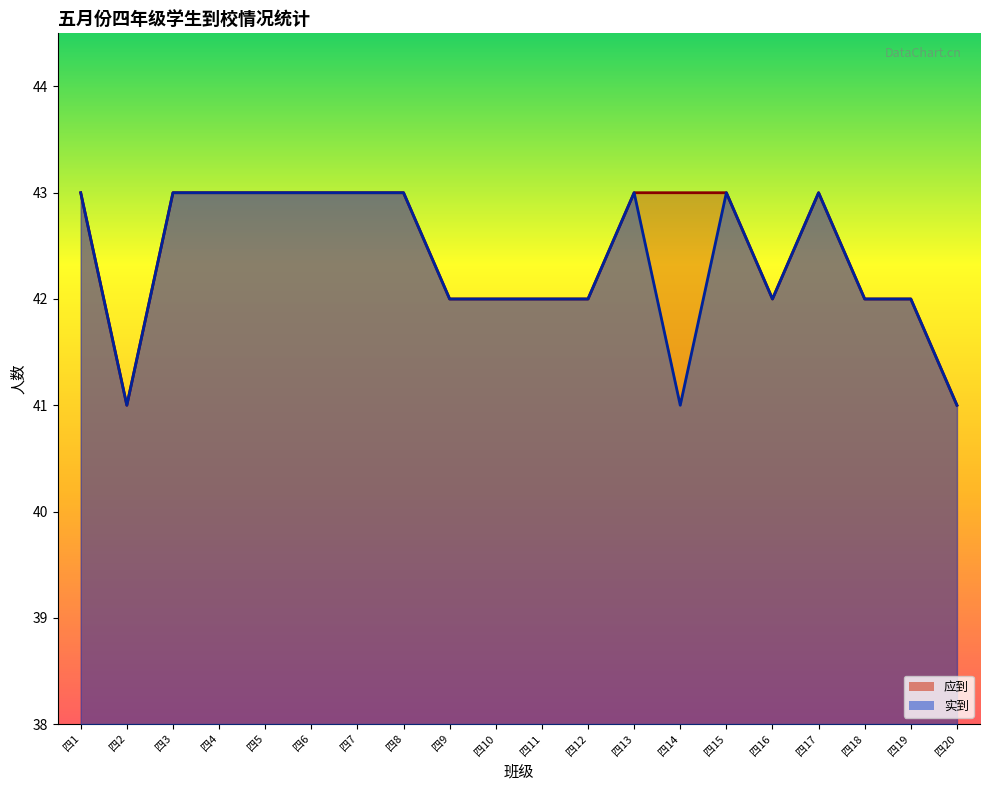

At how many categories does at least one series exceed 41?

18